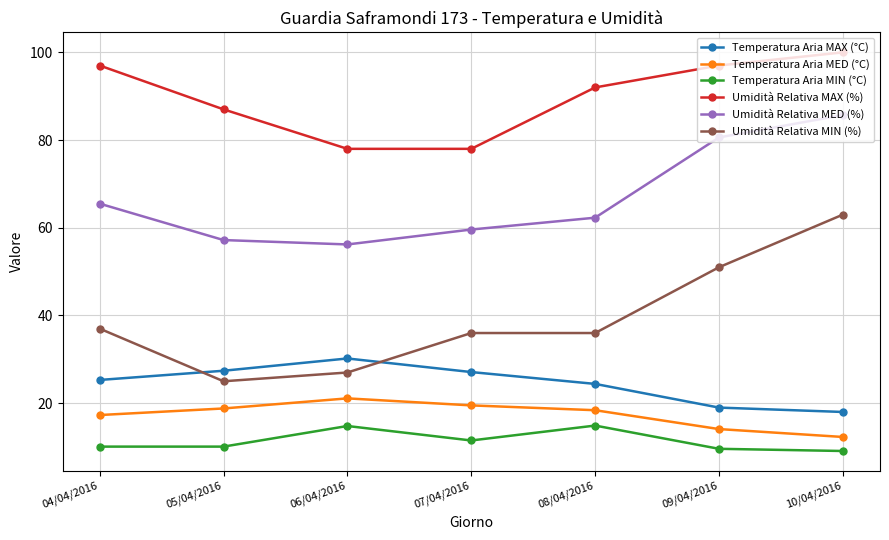

What is the approximate value of Temperatura Aria MAX (°C) at 06/04/2016?

30.2